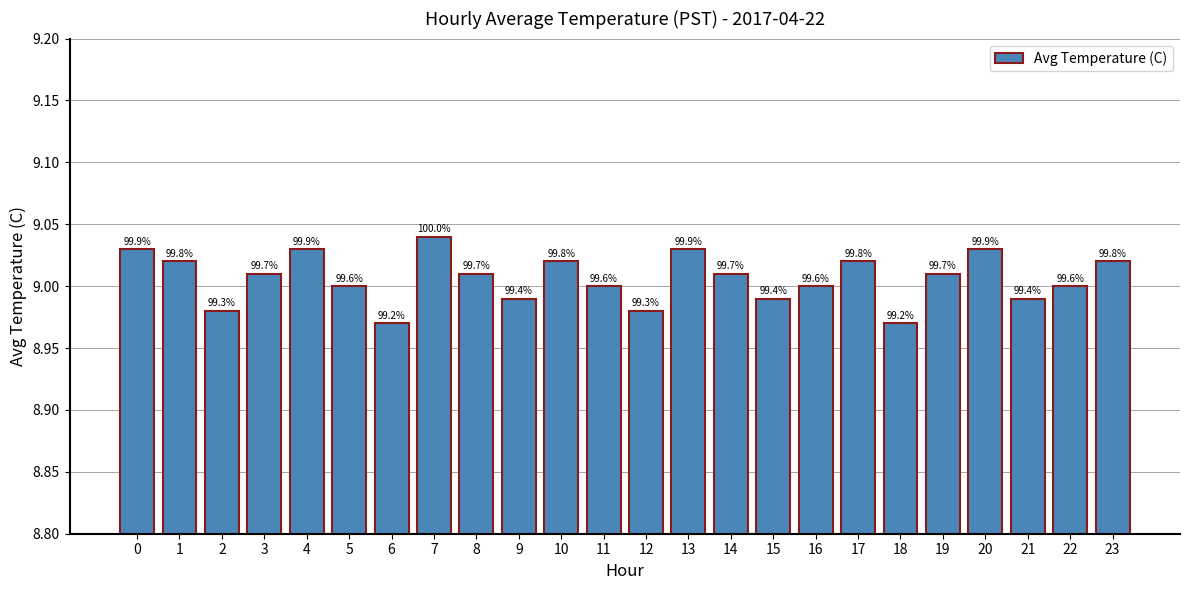

What is the value of the 19th bar from the left?

9.0